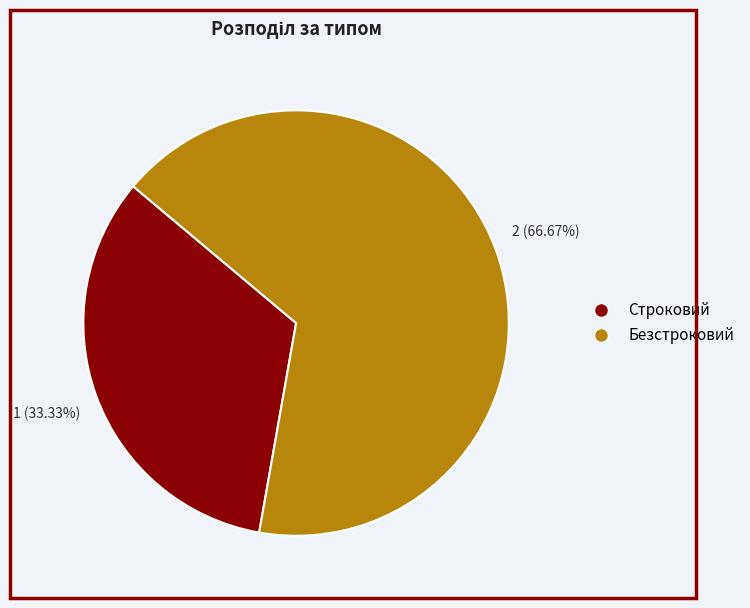

Rank the categories by value from highest to lowest.

Безстроковий, Строковий